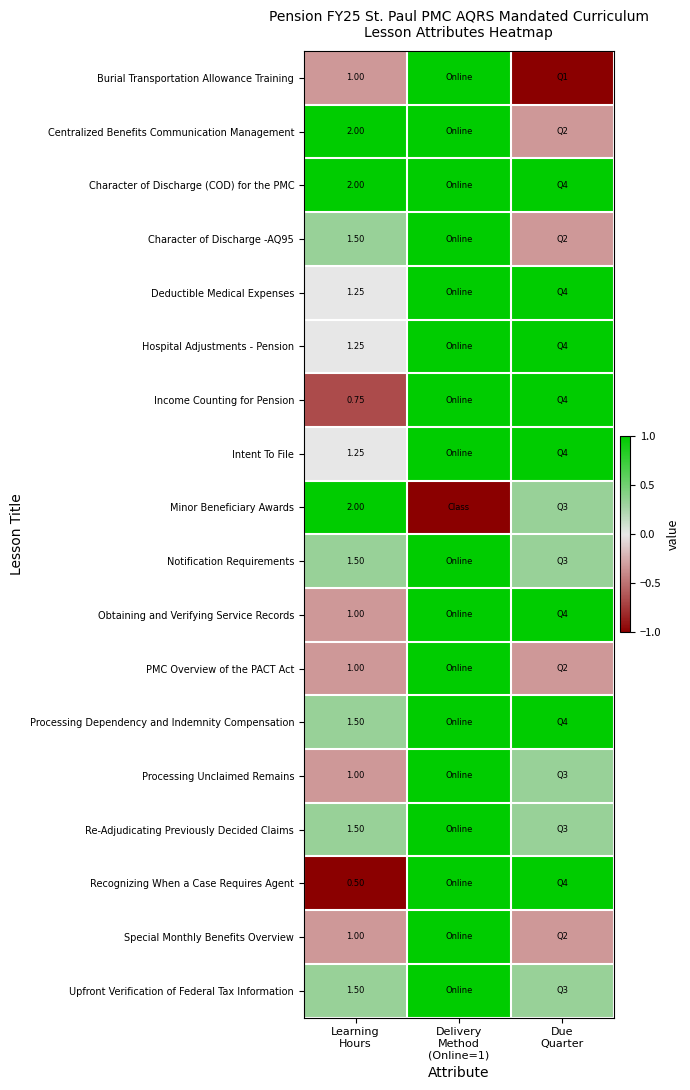

Which category has the highest value across all series?

Delivery
Method
(Online=1)